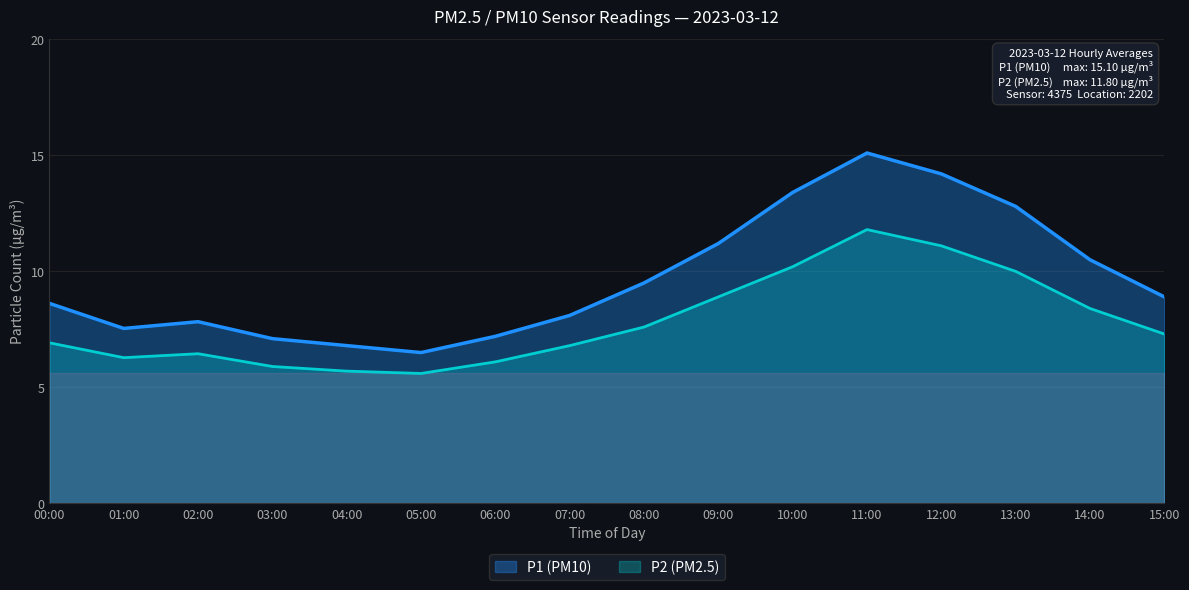

At which label is P1 closest to 10?

08:00